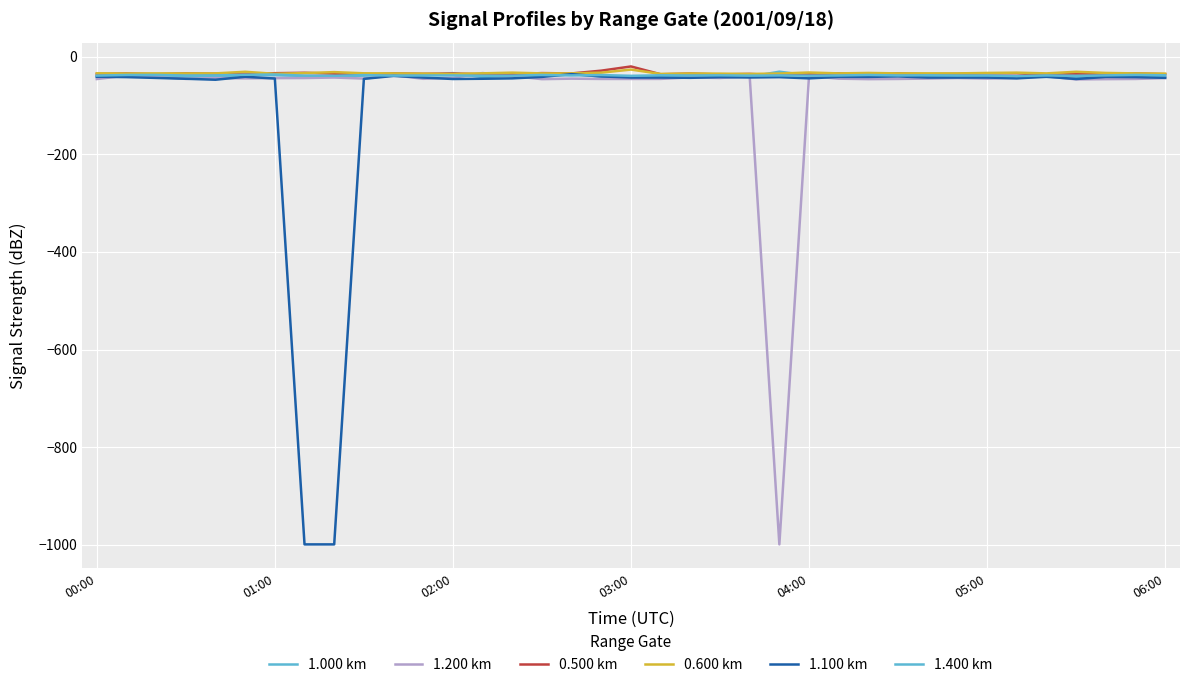

At which category does the chart reach its minimum across all series?

23